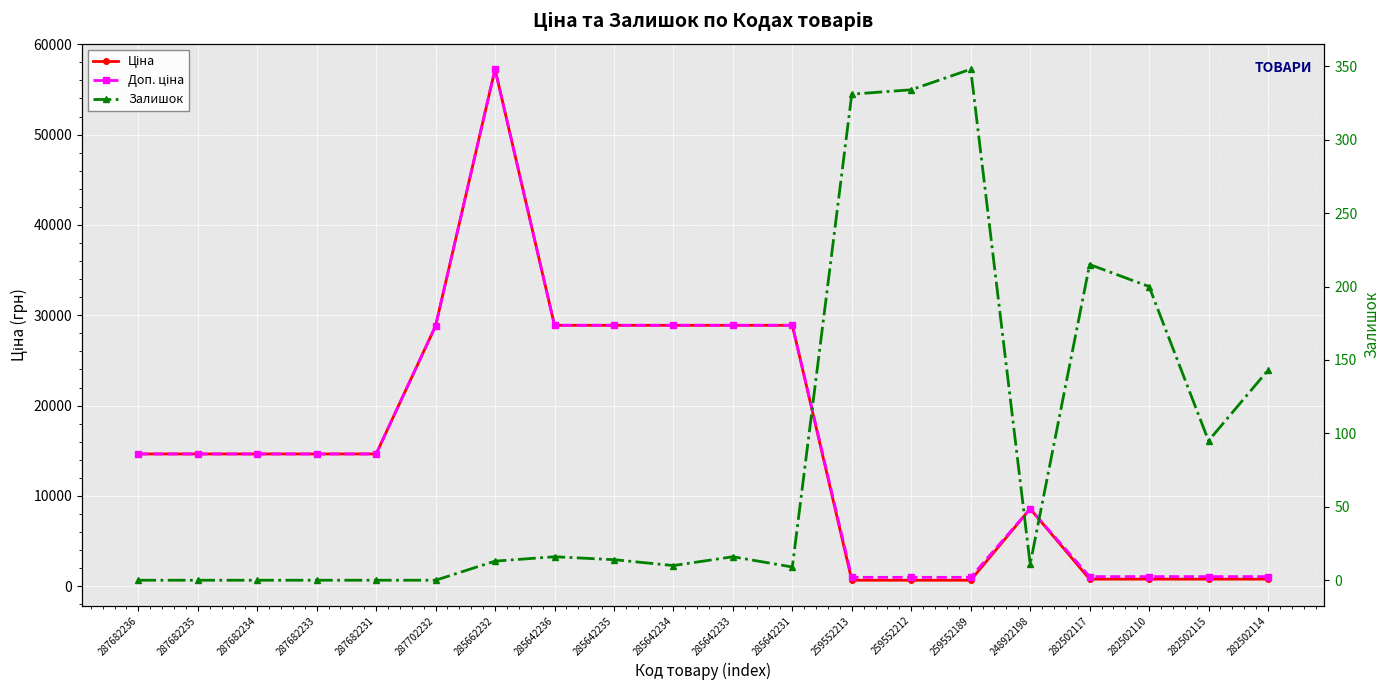

Reading left to right, extract all data points from this chart.

Ціна: 14649.6	14649.6	14649.6	14649.6	14649.6	28821.8	57235.5	28890.3	28890.3	28890.3	28890.3	28890.3	672.1	672.1	672.1	8581.1	793.0	793.0	793.0	793.0
Доп. ціна: 14649.6	14649.6	14649.6	14649.6	14649.6	28821.8	57235.5	28890.3	28890.3	28890.3	28890.3	28890.3	992.7	992.7	992.7	8581.1	1074.6	1074.6	1074.6	1074.6
Залишок: 0.0	0.0	0.0	0.0	0.0	0.0	13.0	16.0	14.0	10.0	16.0	9.0	331.0	334.0	348.0	11.0	215.0	200.0	95.0	143.0